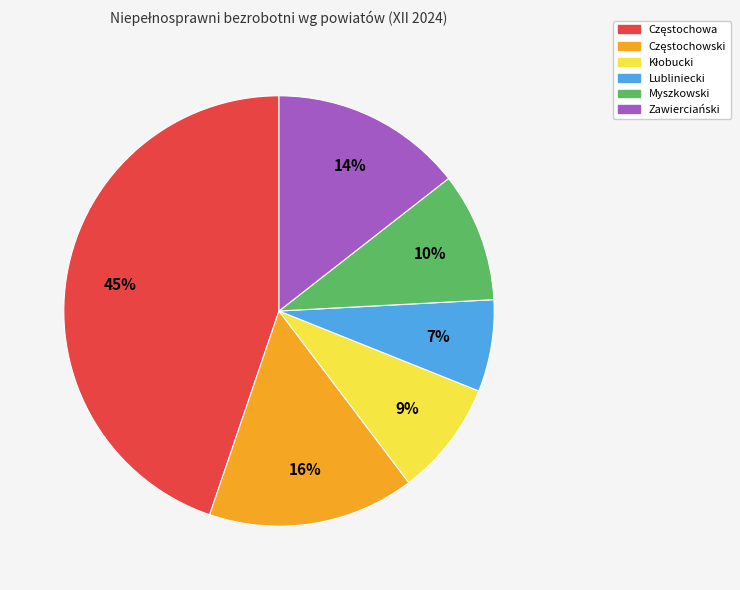

Count the number of slices in the pie.

6